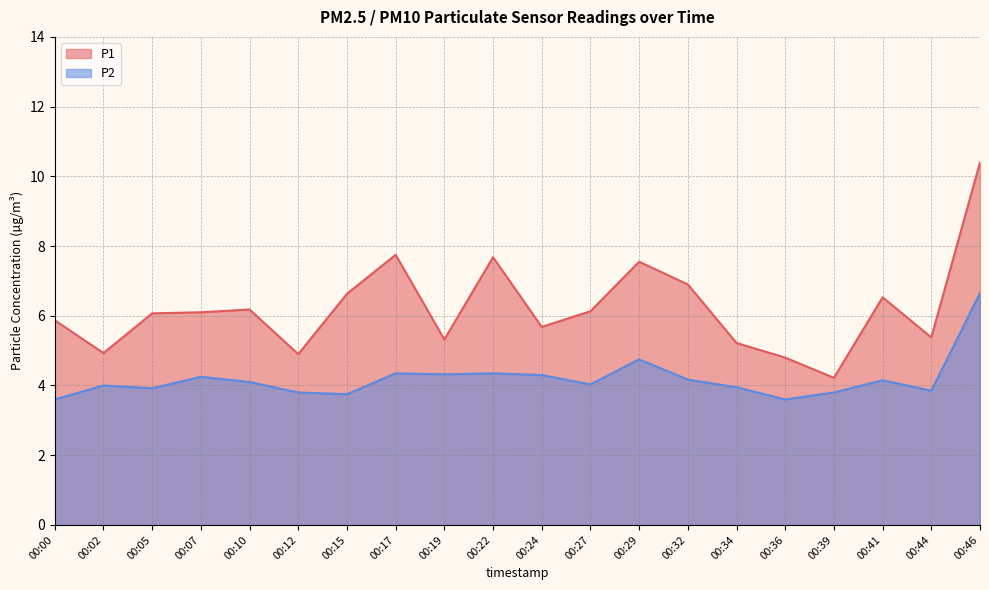

What is the sum of all P2 values?

83.7